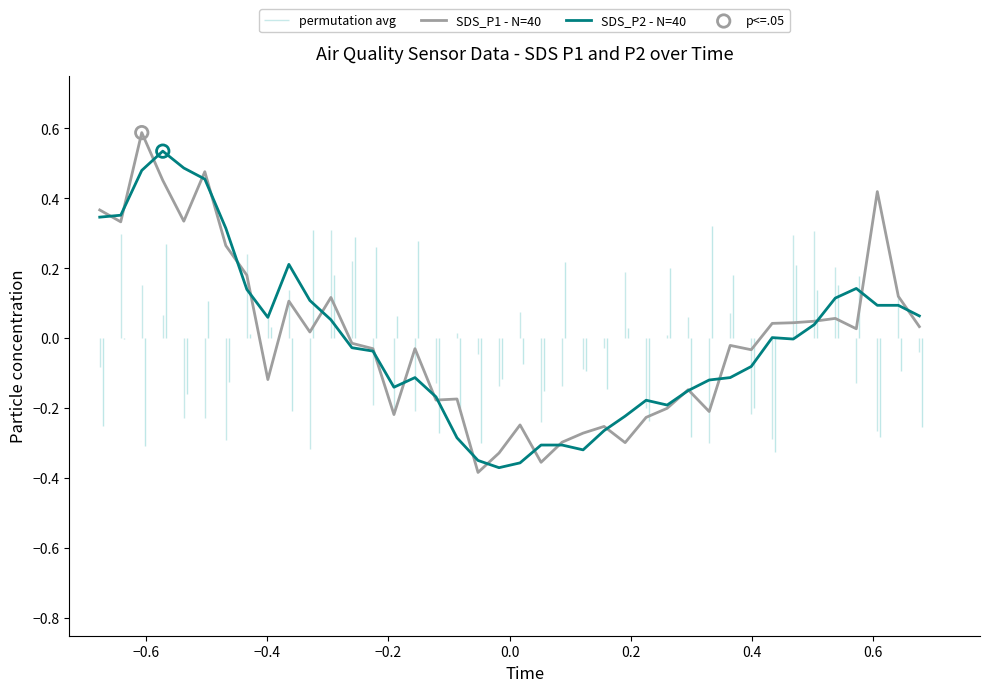

Which series reaches the maximum Y coordinate?

SDS_P1 - N=40